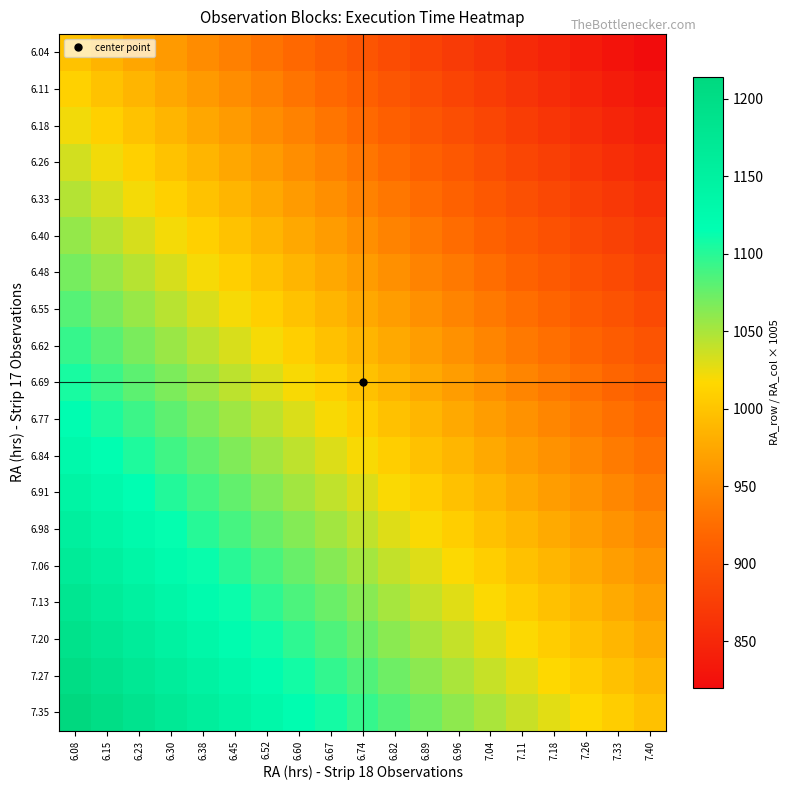

How many series are shown in this chart?

19